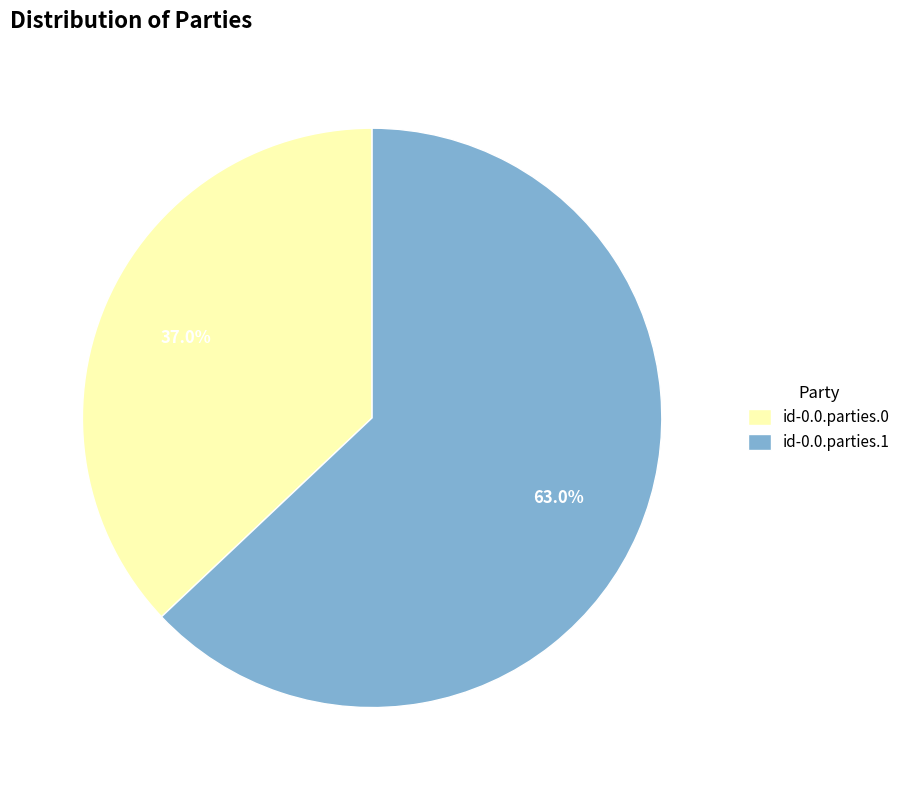

What is the majority slice?

id-0.0.parties.1